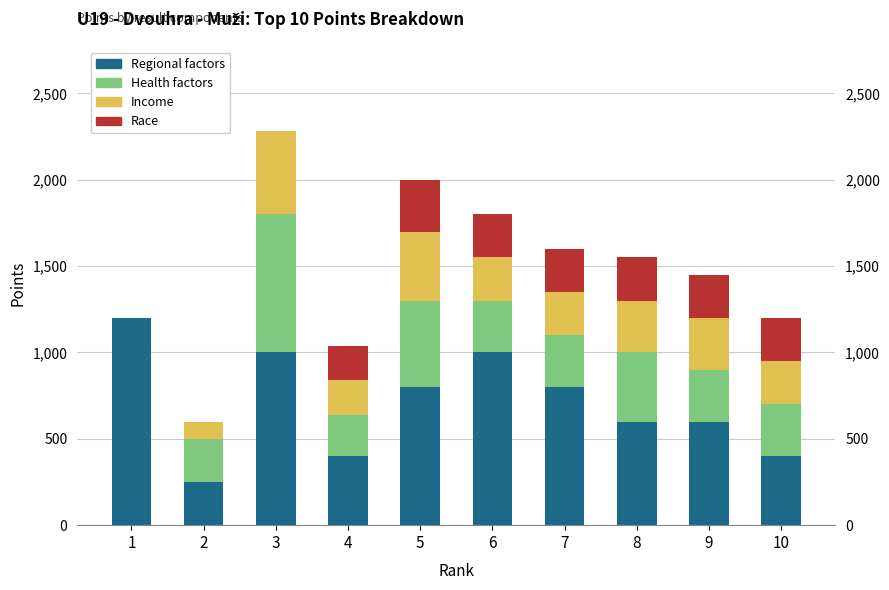

Reading left to right, transcribe all the data shown in this chart.

Regional factors: 1200	250	1000	400	800	1000	800	600	600	400
Health factors: 0	250	800	240	500	300	300	400	300	300
Income: 0	100	480	200	400	250	250	300	300	250
Race: 0	0	0	200	300	250	250	250	250	250